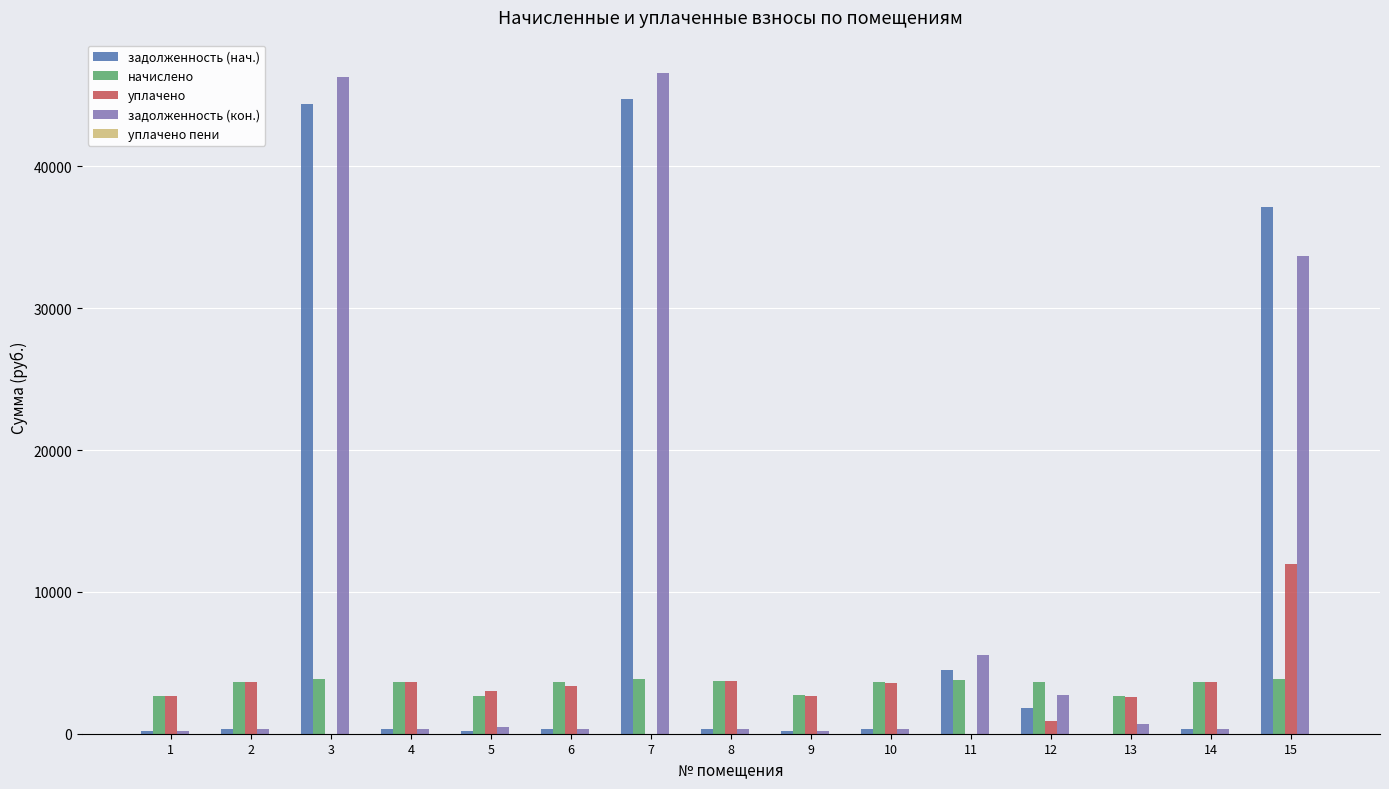

Are the bars horizontal?

No